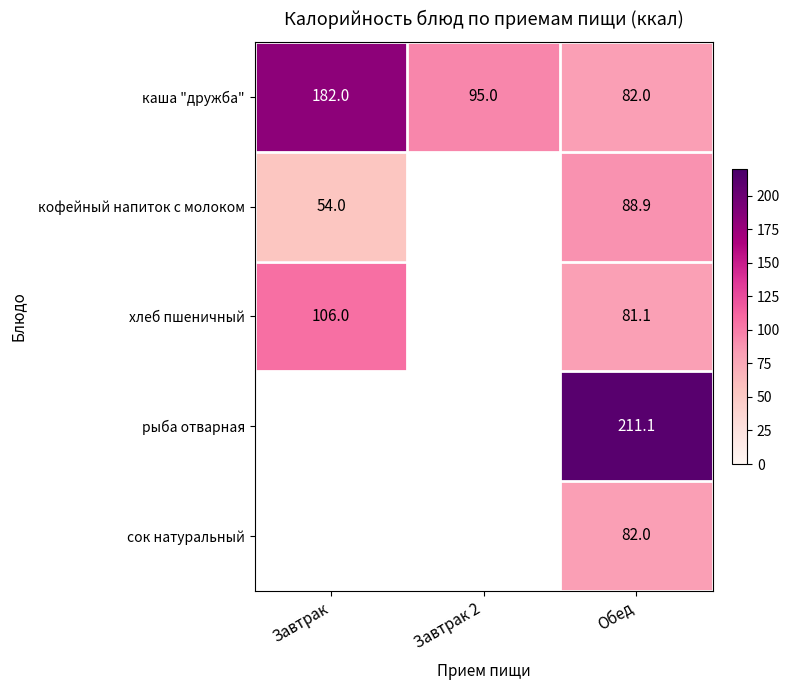

List the labels in order of каша "дружба" value, largest first.

Завтрак, Завтрак 2, Обед